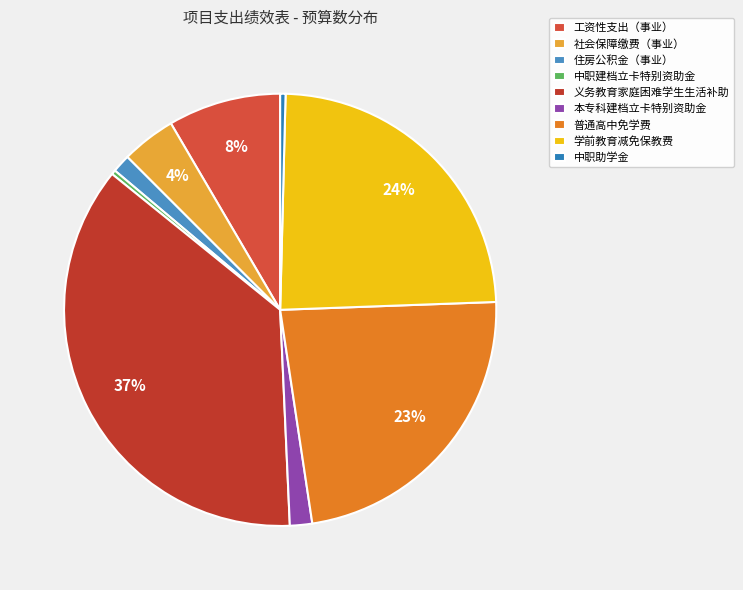

What is the change in value from 工资性支出（事业） to 学前教育减免保教费?

+38.9